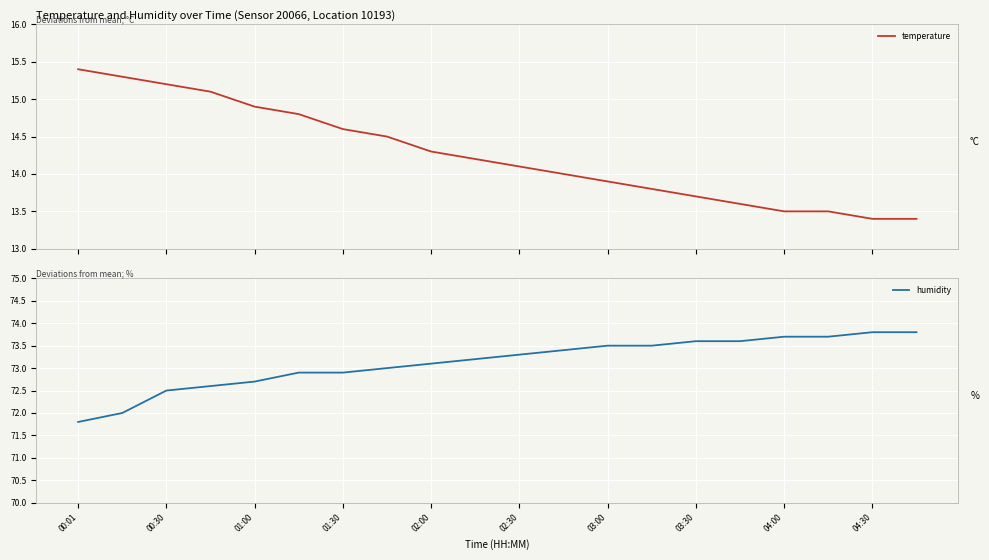

What is the lowest value of the temperature series?

13.4